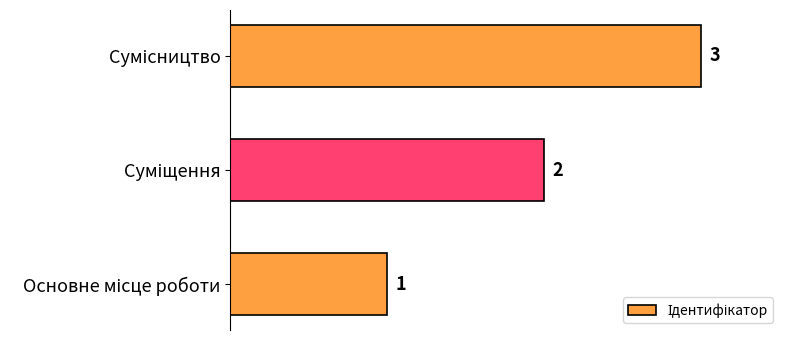

What is the maximum value shown in the chart?

3